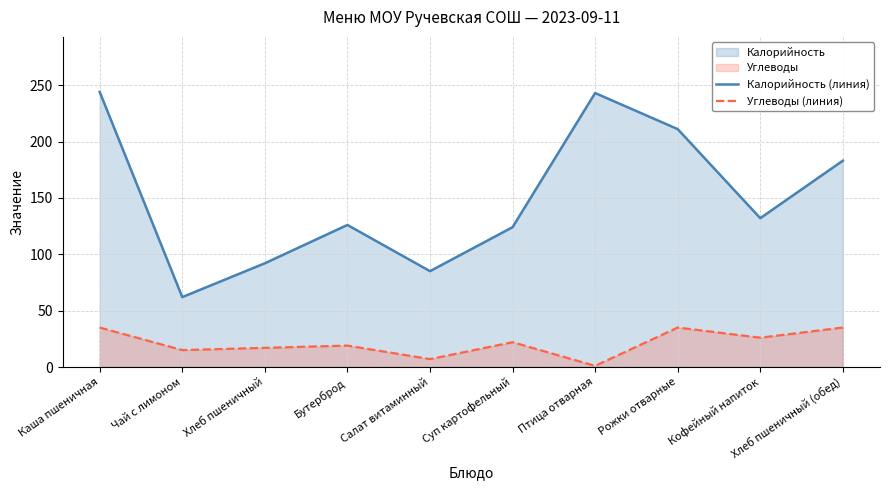

Is it true that Углеводы (линия) equals 19 at Бутерброд?

True